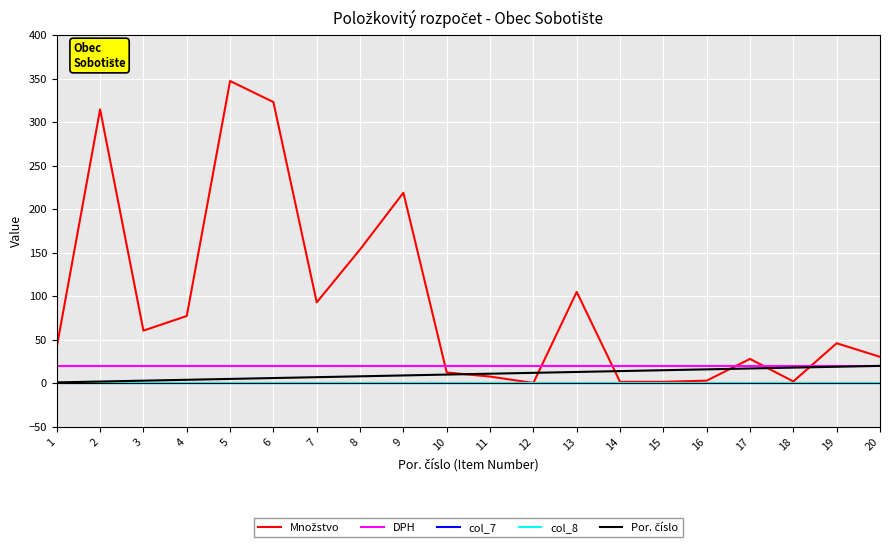

Is this an area chart (filled region under the line)?

No